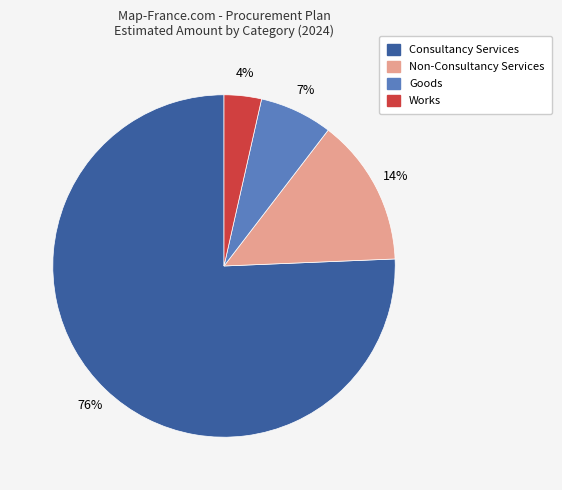

What percentage is the Non-Consultancy Services slice, to the nearest percent?

14%